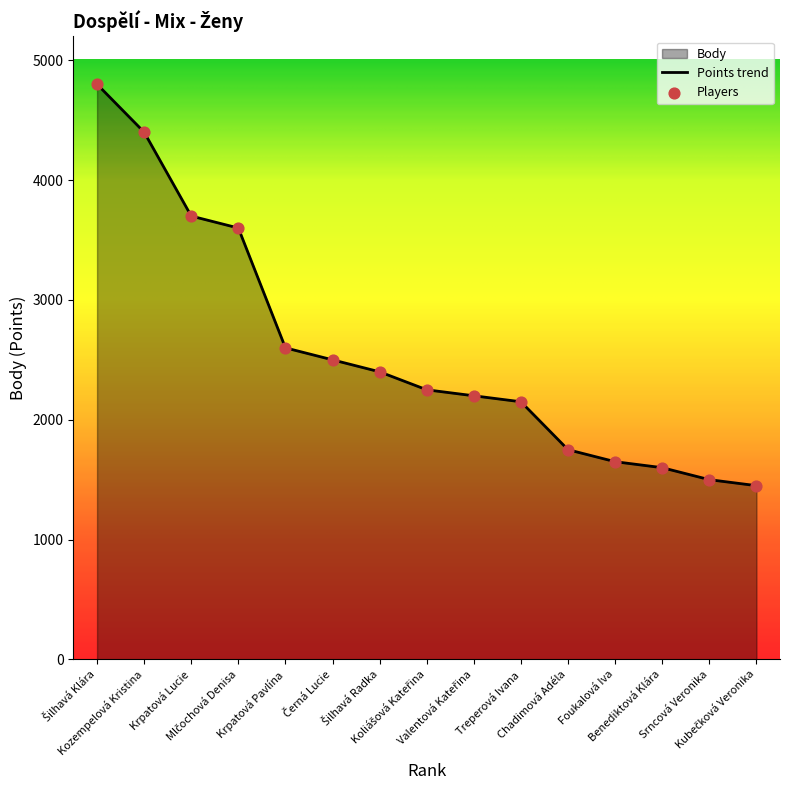

Approximately how many times larger is the value at Chadimová Adéla compared to Srncová Veronika?

1.2